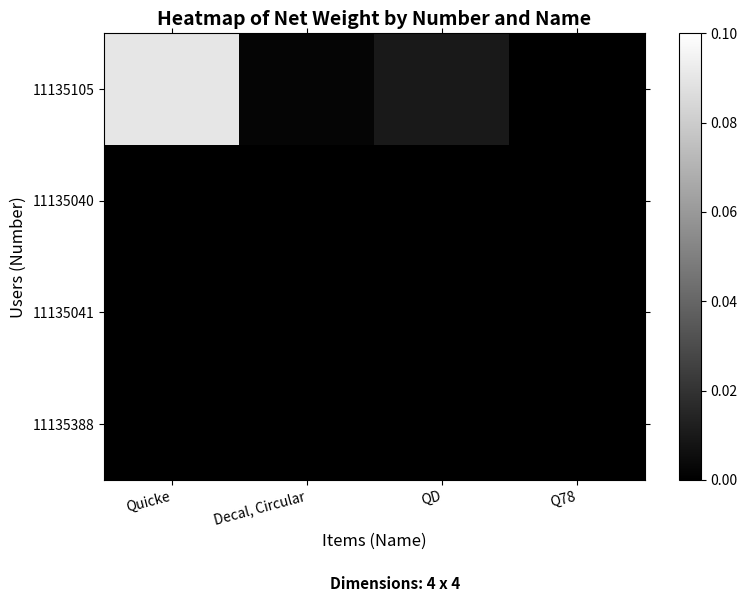

At how many categories does at least one series exceed 0?

3